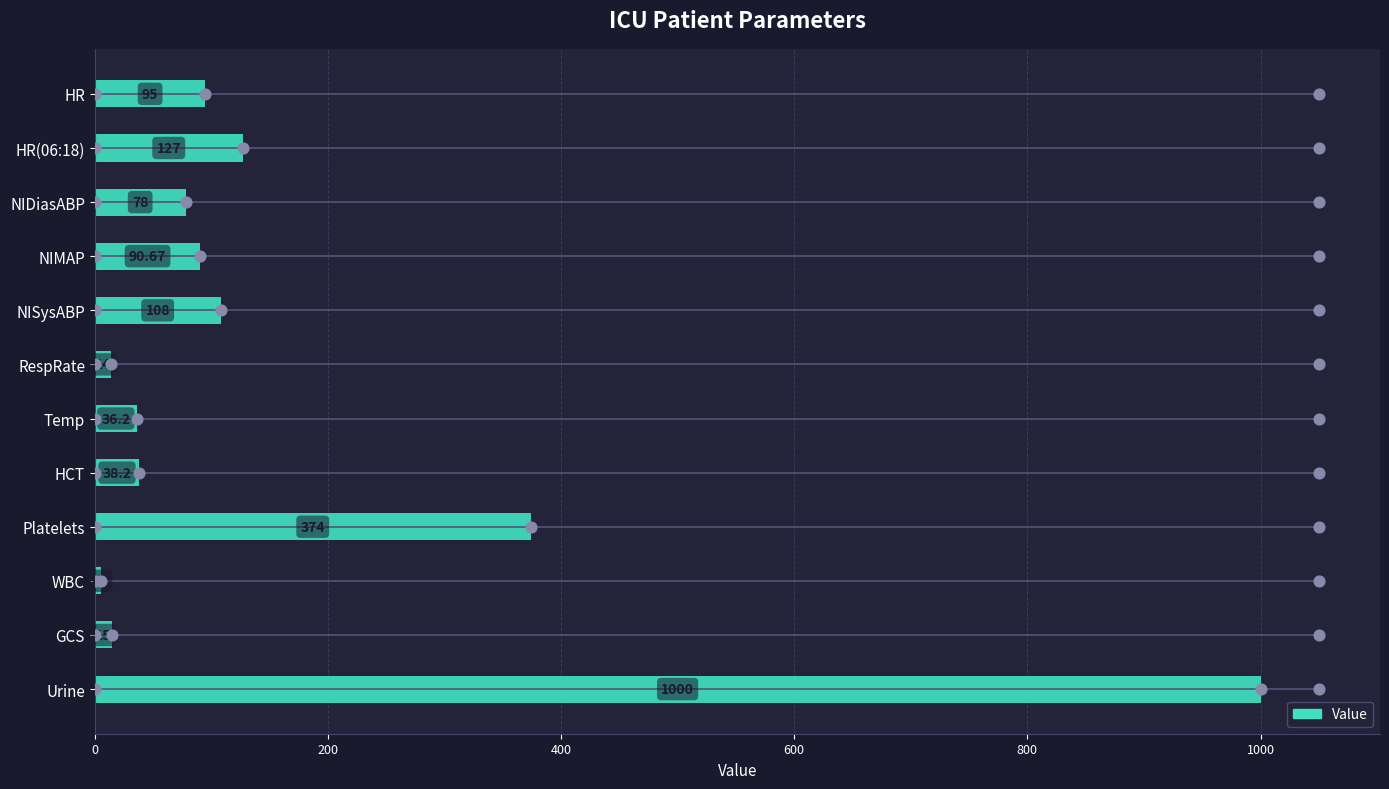

Approximately how many times larger is the value at Platelets compared to WBC?

71.9